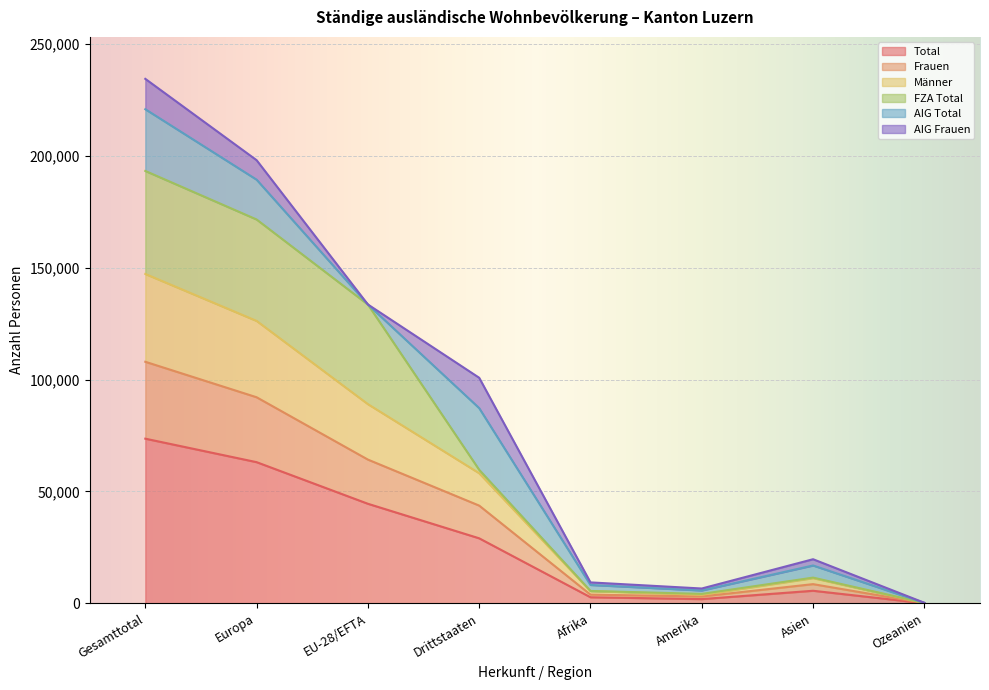

What is the sum of the Total values at Europa and Amerika?

65010